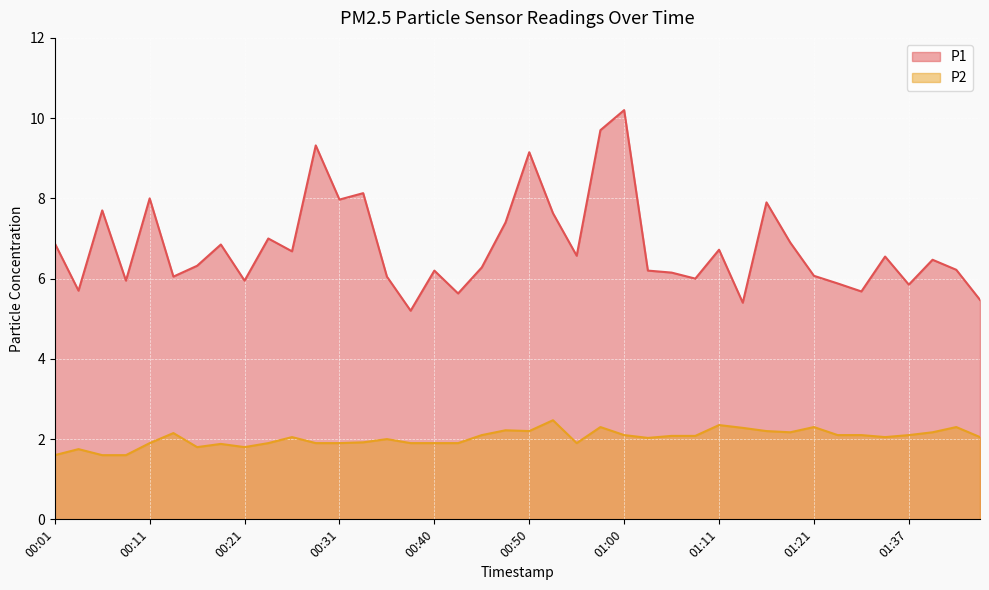

What is the smallest value displayed?

1.6